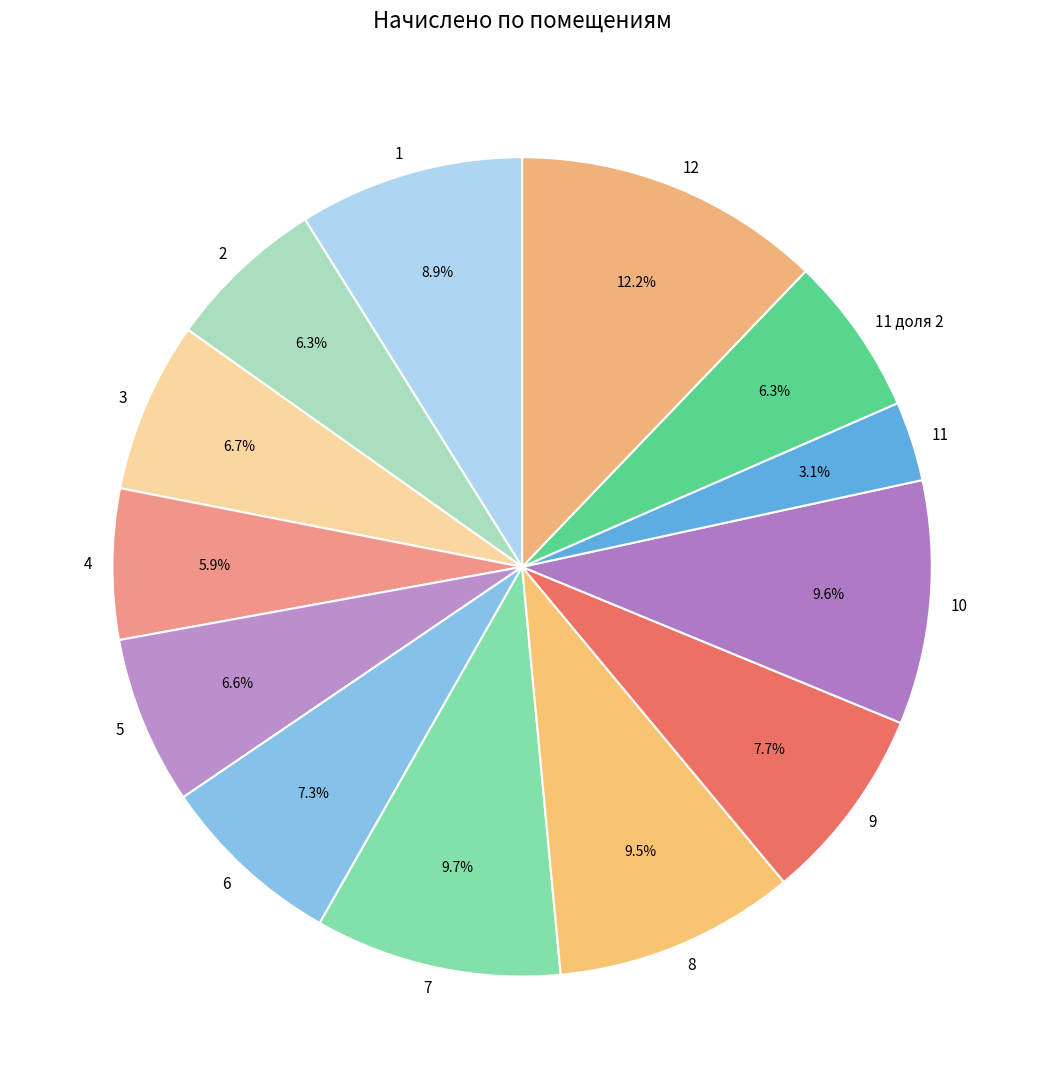

Count the number of slices in the pie.

13